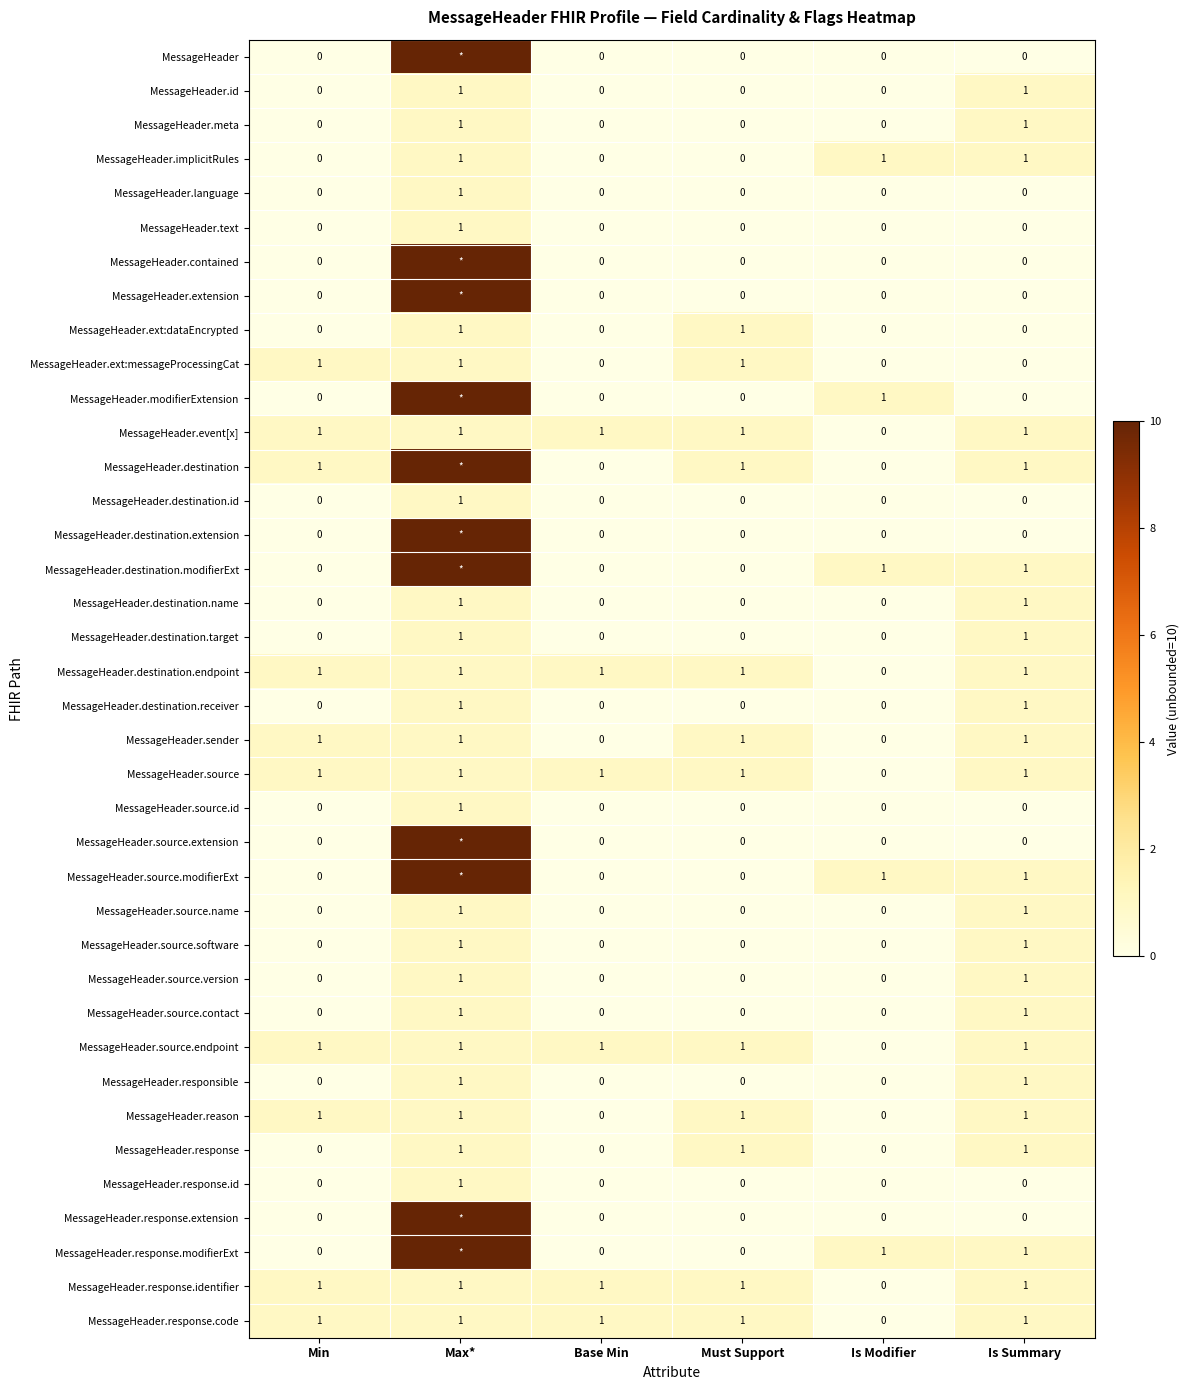

The value of MessageHeader.destination.endpoint at Is Modifier is 0. True or false?

True